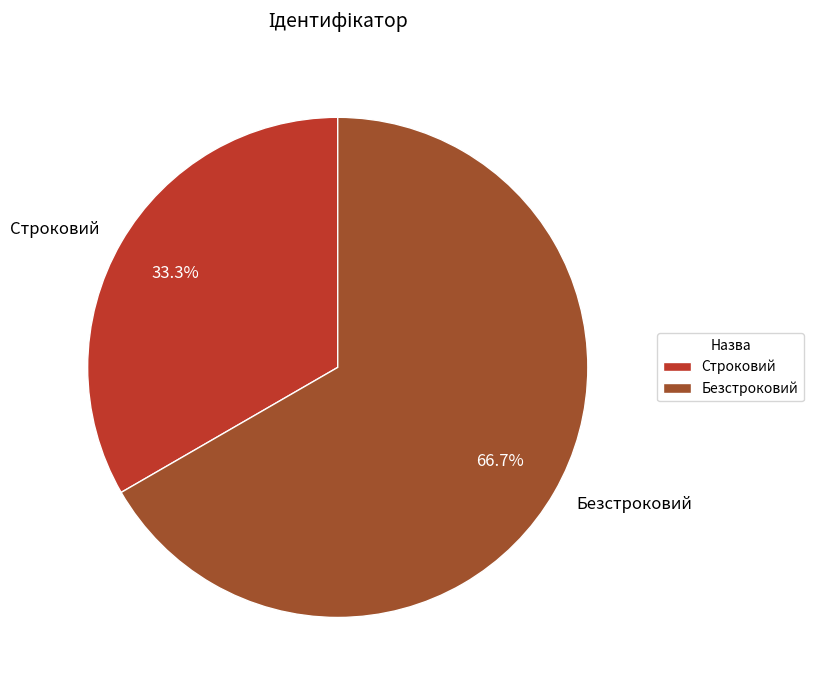

Is the sum of Строковий and Безстроковий greater than half?

Yes